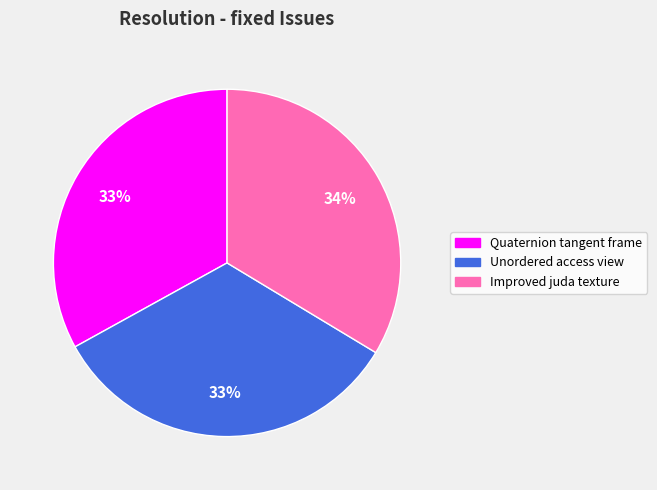

How many segments does this pie chart have?

3